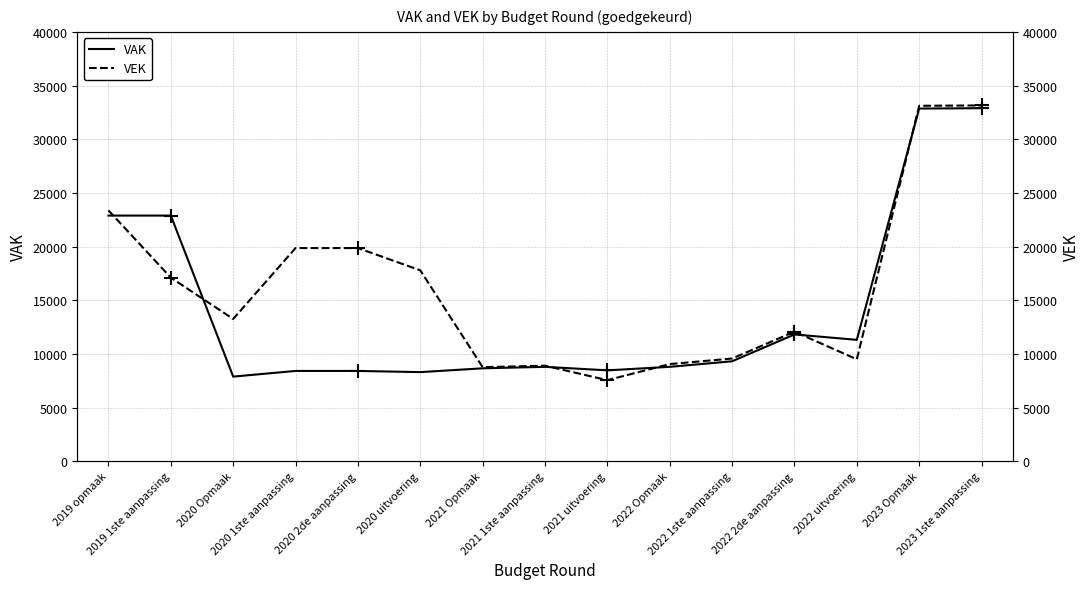

What is the approximate value of VAK at 2019 opmaak?

22885